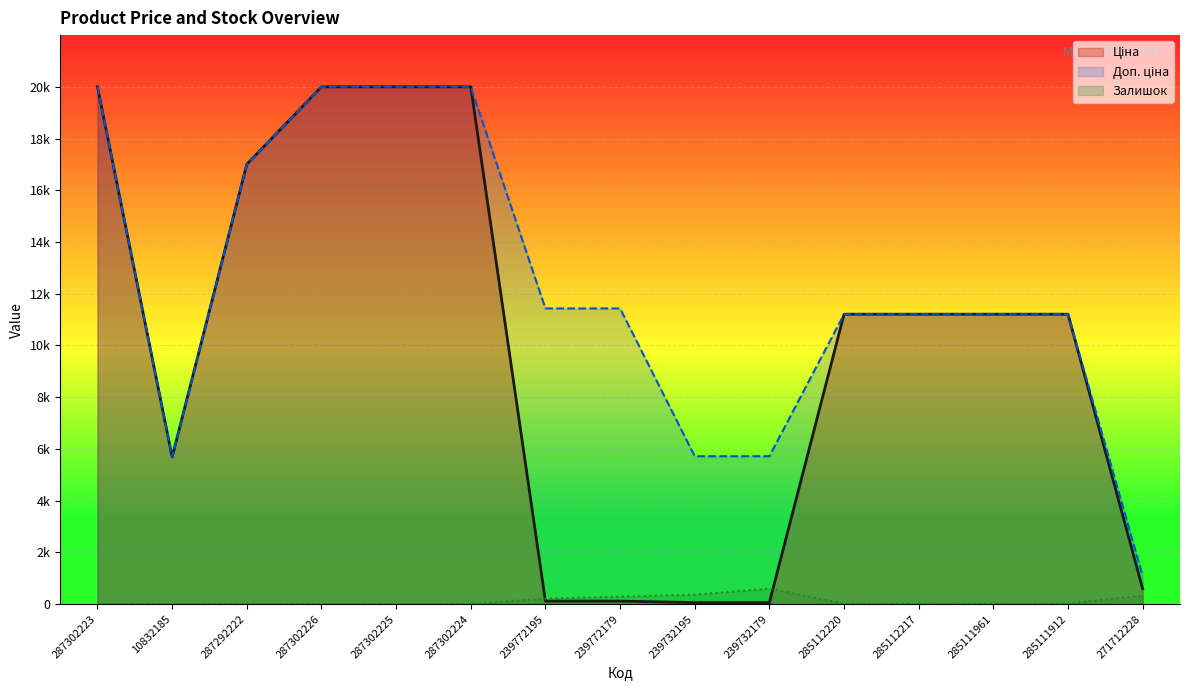

What is the label of the 12th point from the right?

287302226